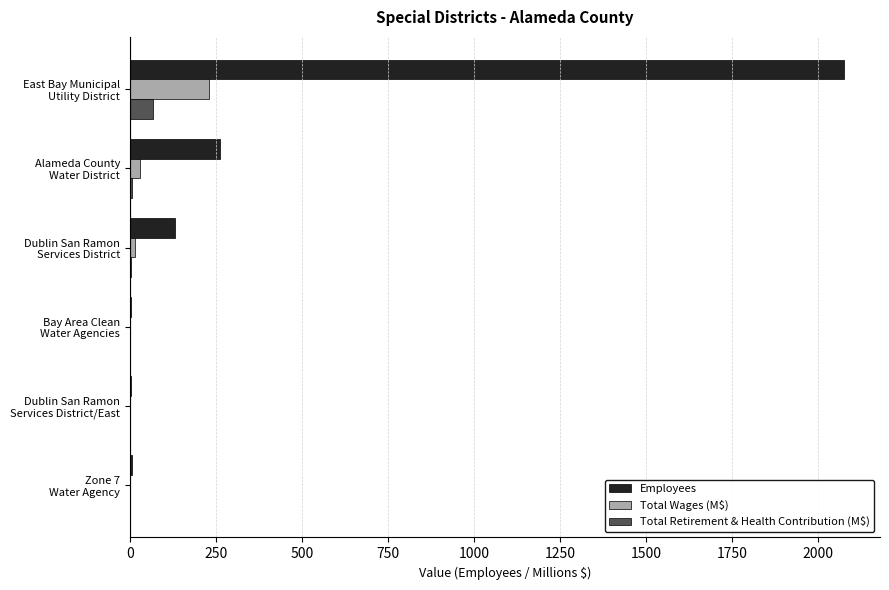

Which series has the largest total across all categories?

Employees